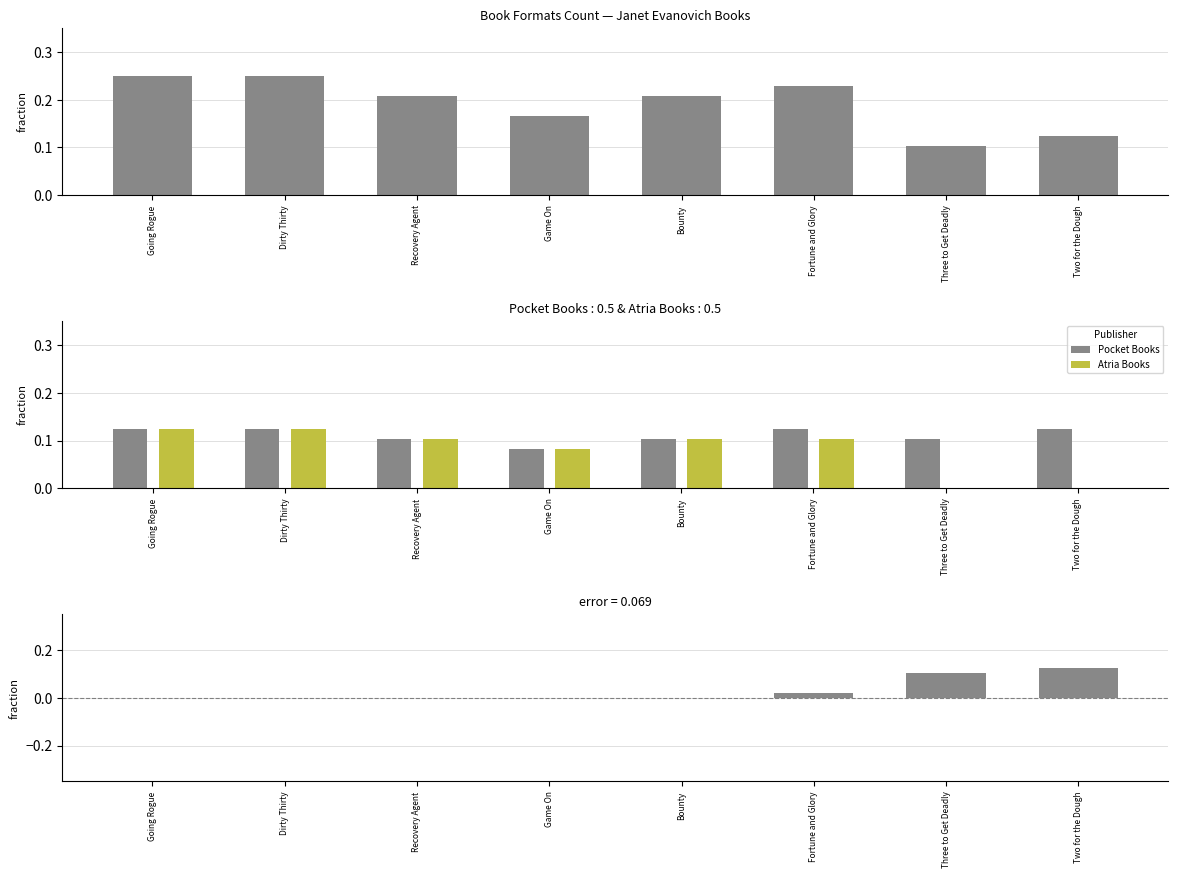

What is the label of the 5th bar from the left?

Bounty